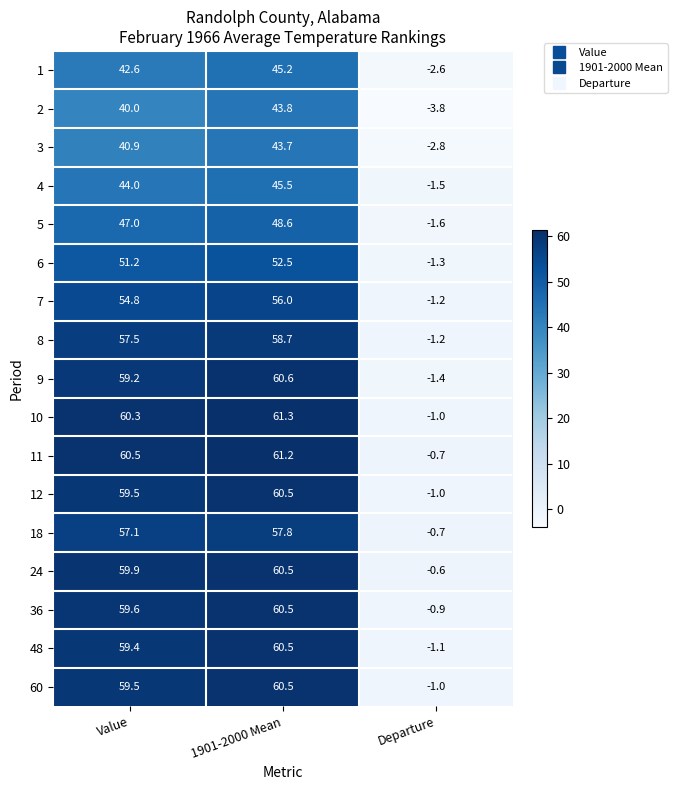

How many series are shown in this chart?

17